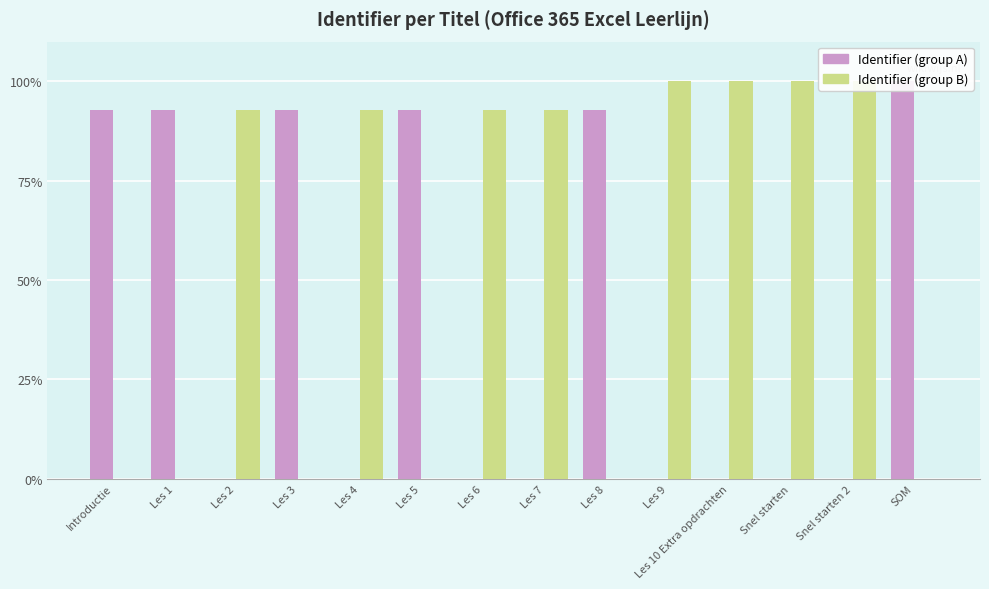

At which category is the sum across all series the highest?

Snel starten 2